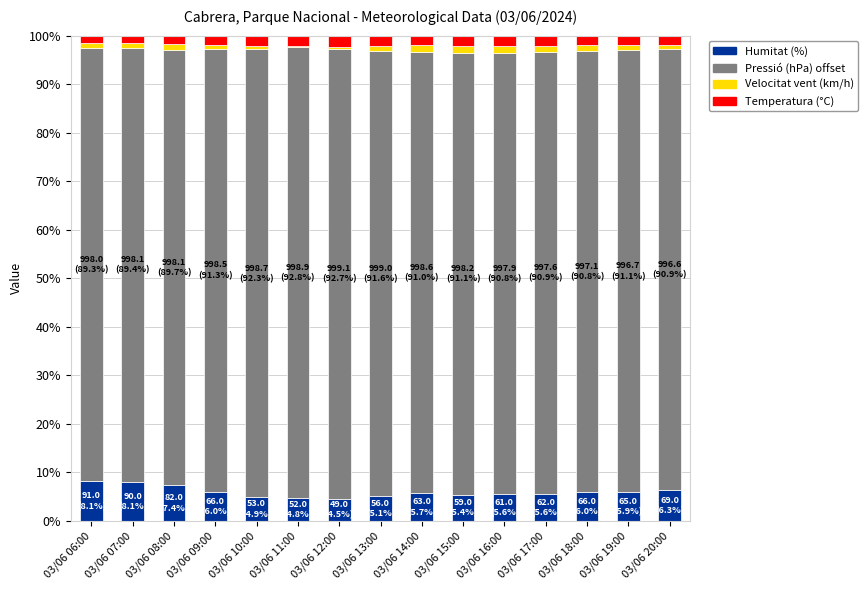

Where is Pressió (hPa) offset nearest to the value 91?

03/06 14:00